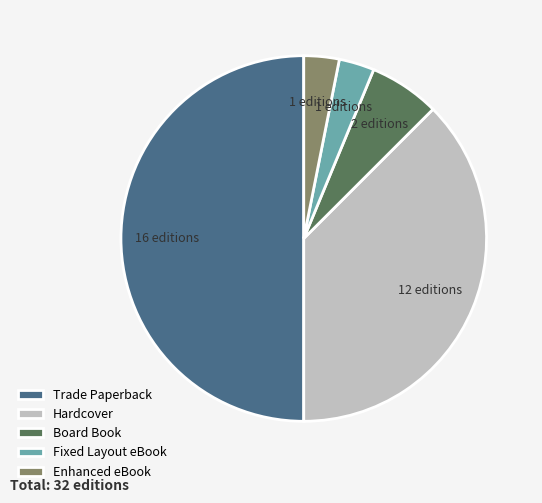

Combined, do Fixed Layout eBook and Board Book account for over 50%?

No